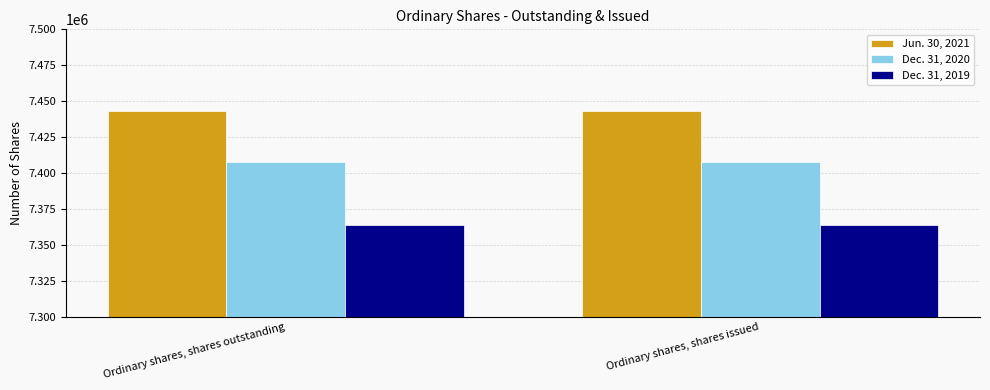

What is the label of the 2nd bar from the left?

Ordinary shares, shares issued